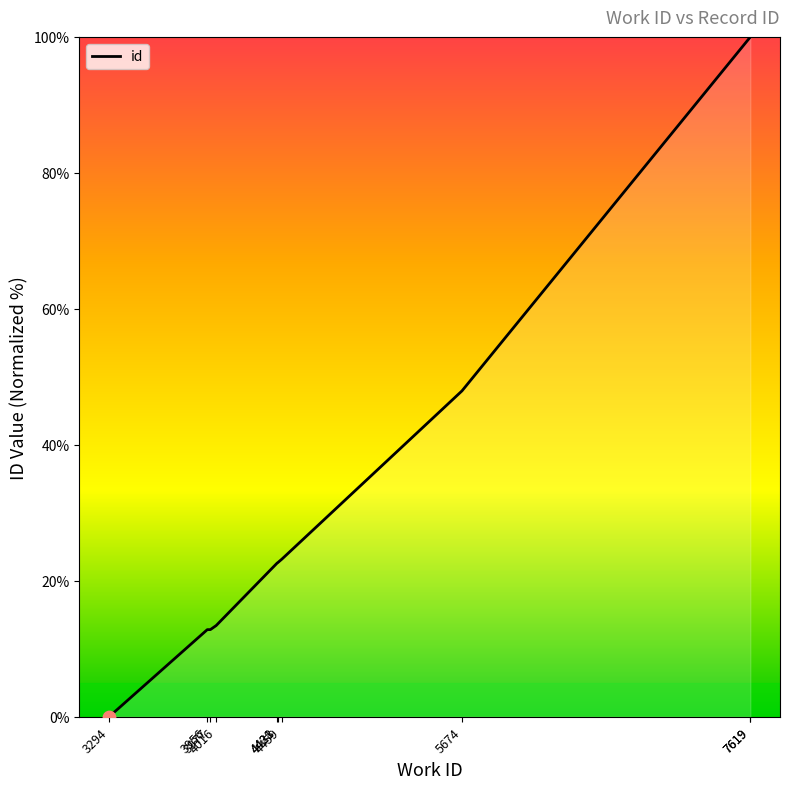

What is the ratio of the value at 7619 to the value at 4431?

4.4